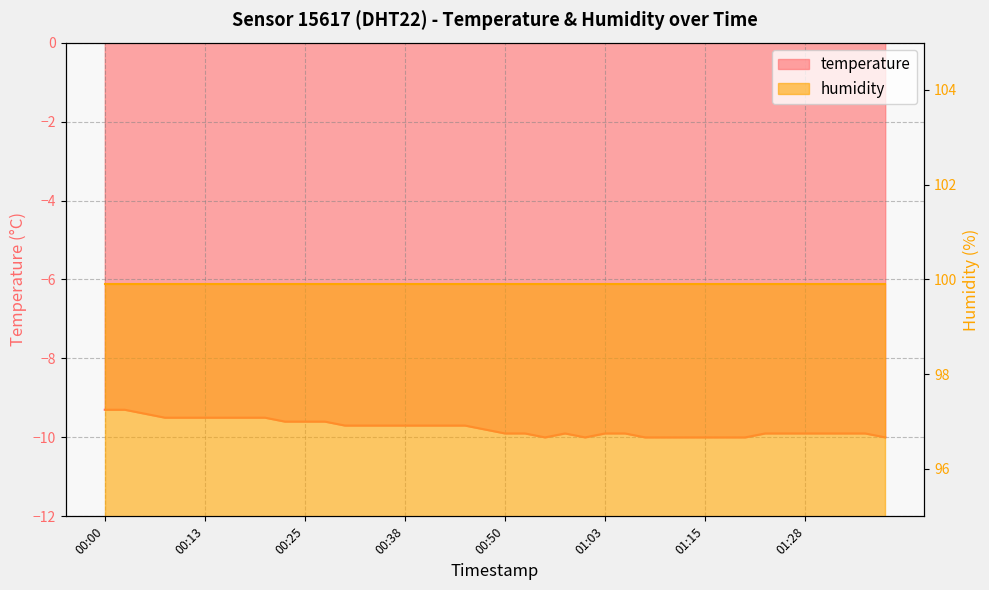

Which category has the lowest value across all series?

00:55